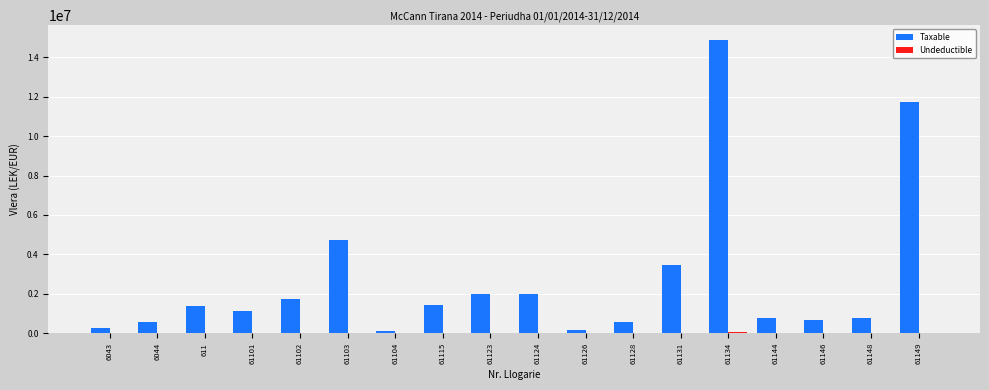

What is the greatest value displayed?

14887859.8